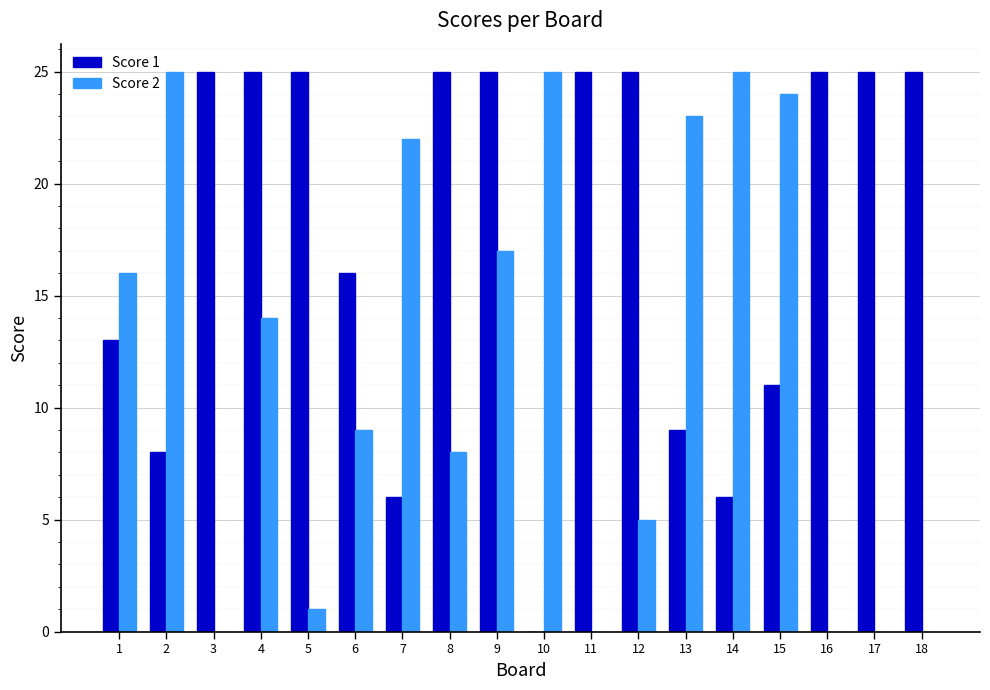

Which series changed the most between 2 and 12?

Score 2